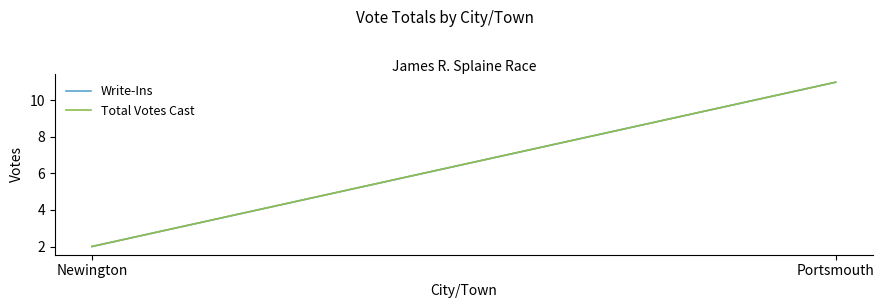

How many data points in Write-Ins are less than 11?

1